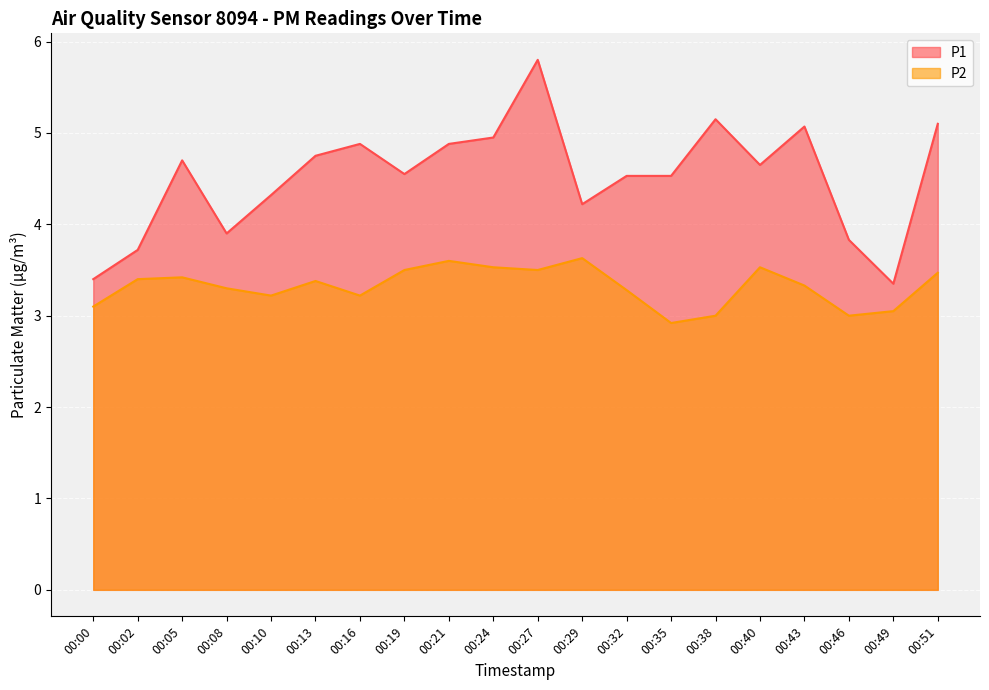

Rank the series by their maximum value, from lowest to highest.

P2, P1